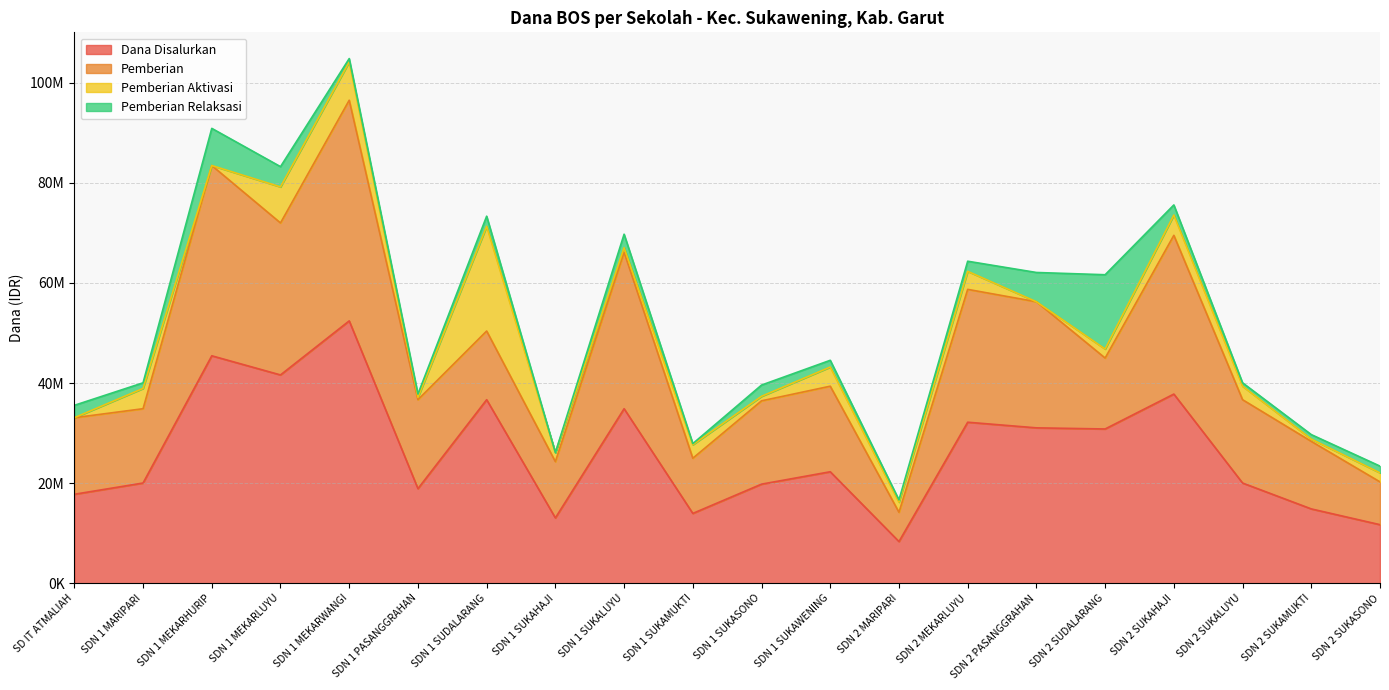

Where is Pemberian Aktivasi nearest to the value 10462500?

SDN 1 MEKARWANGI